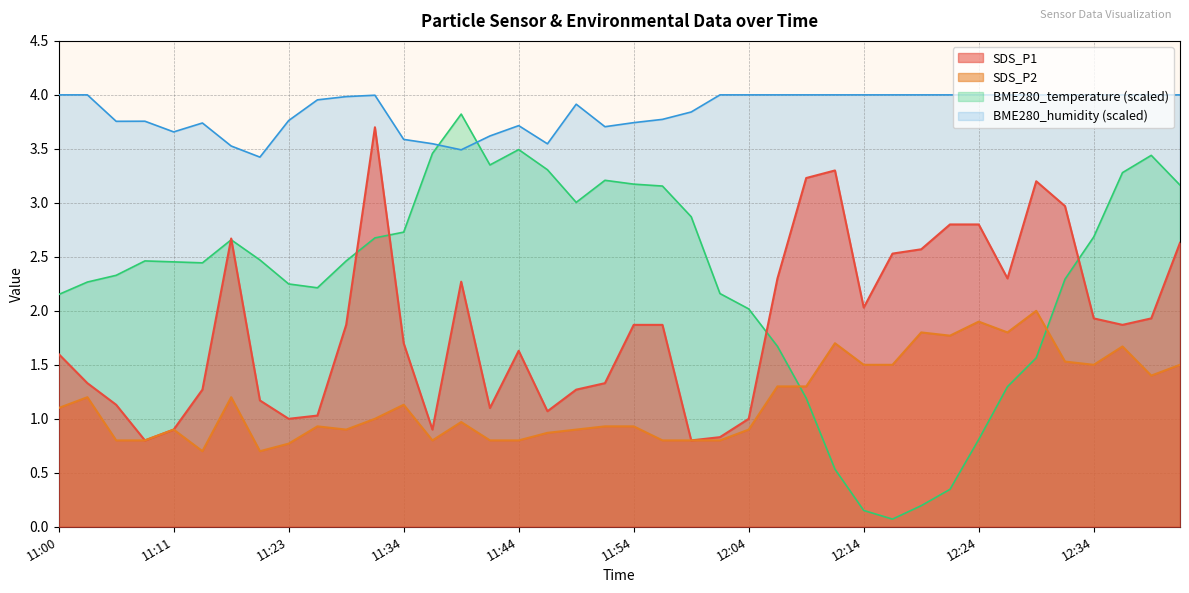

True or false: SDS_P2 and SDS_P1 intersect in this chart.

False